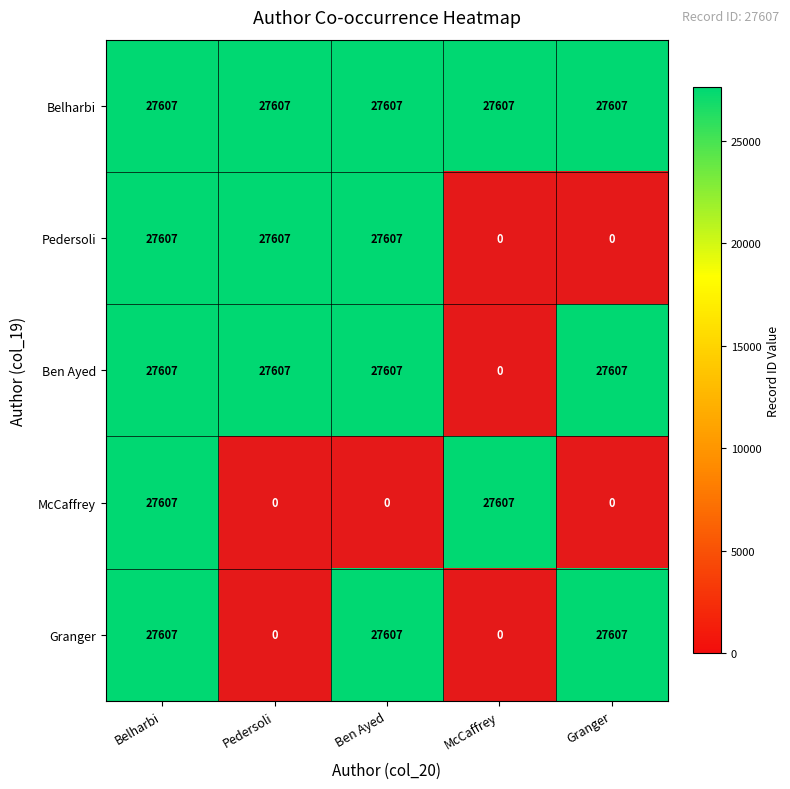

List the labels in order of McCaffrey value, smallest first.

1, 2, 4, 0, 3